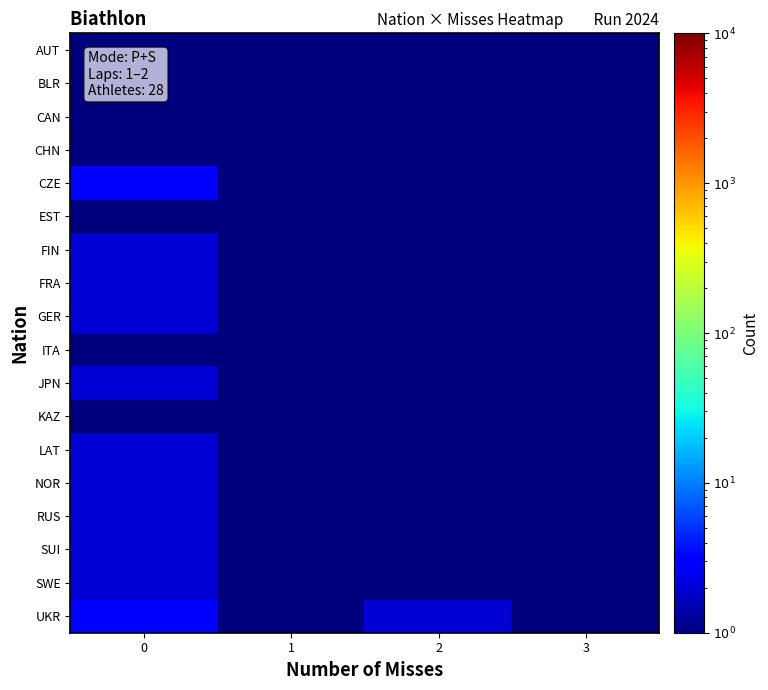

Which series changed the most between 1 and 3?

CAN